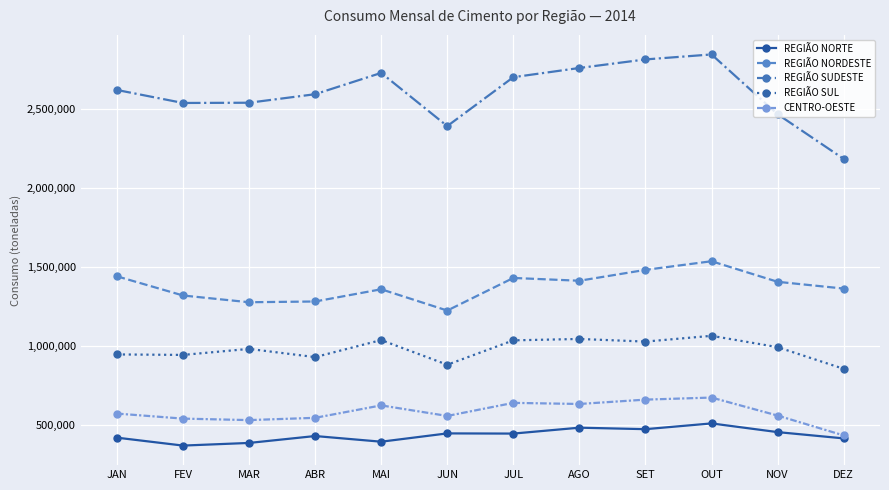

True or false: REGIÃO SUL and REGIÃO NORDESTE cross at least once.

False